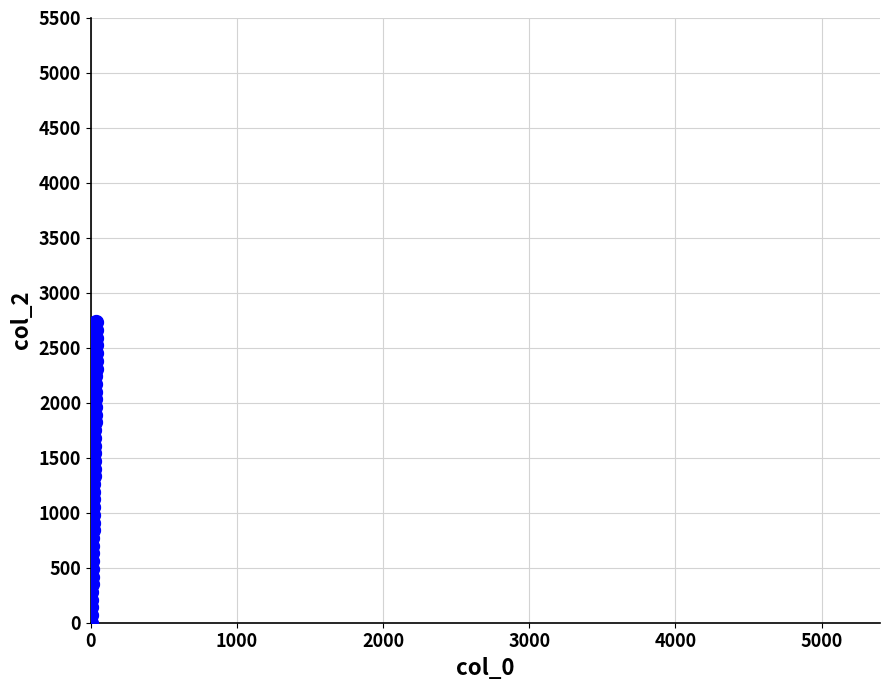

What is the range of Y values (max minus min)?

2730